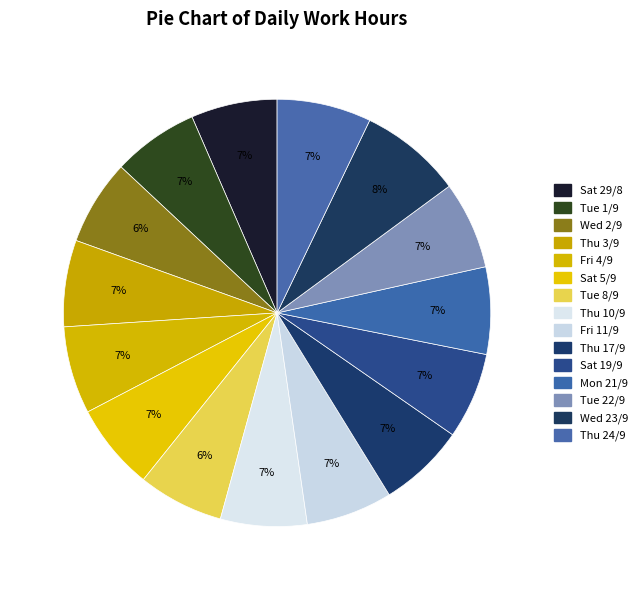

Count the number of slices in the pie.

15